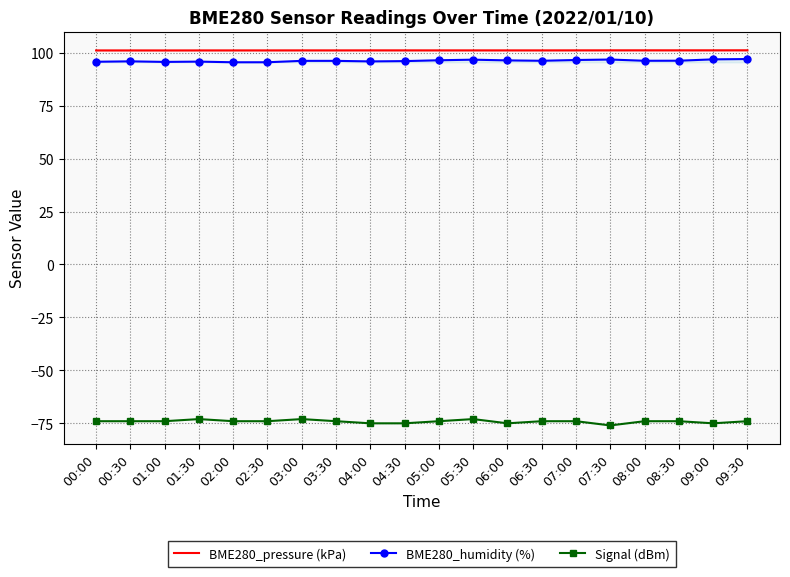

At which category does BME280_pressure (kPa) reach its first local valley?

01:00